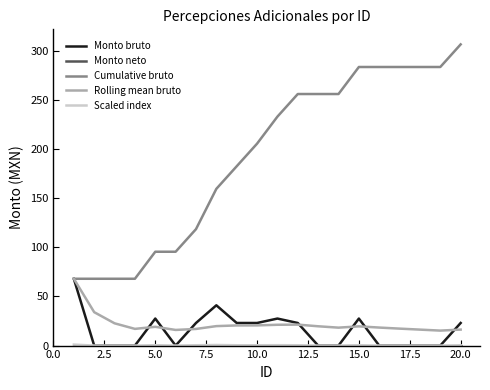

Which series has the largest total across all categories?

Cumulative bruto